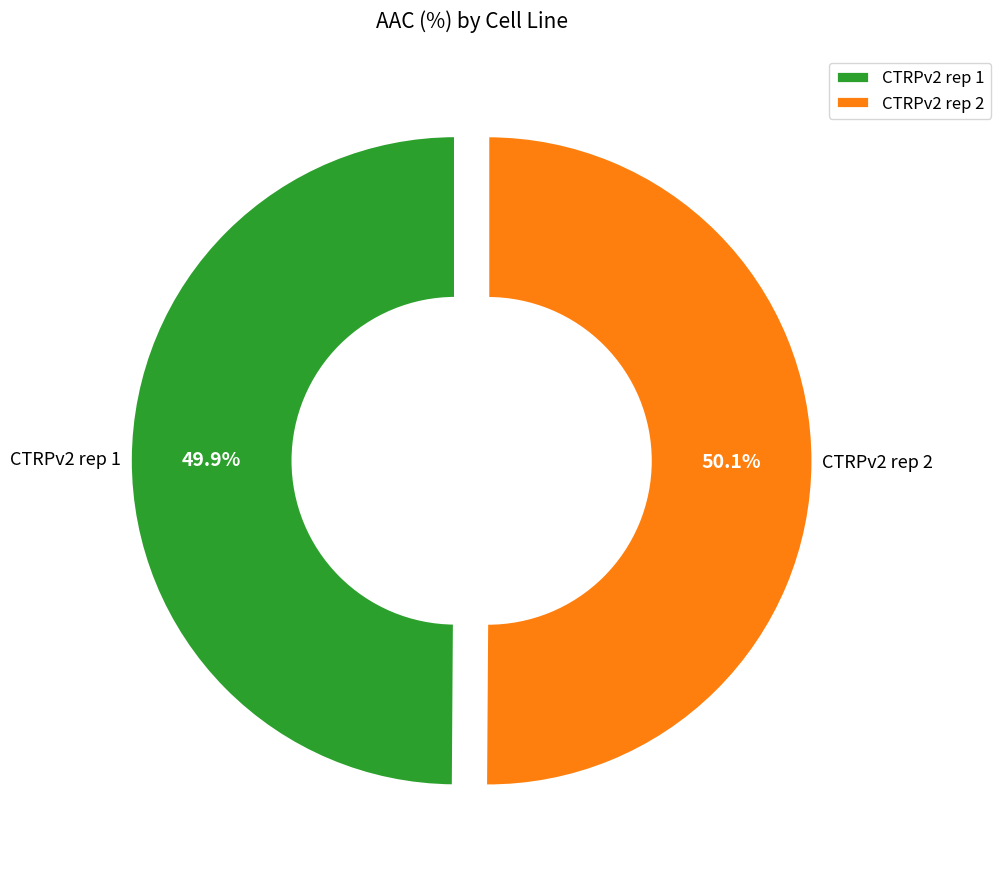

What is the ratio of the value at CTRPv2 rep 1 to the value at CTRPv2 rep 2?

1.0